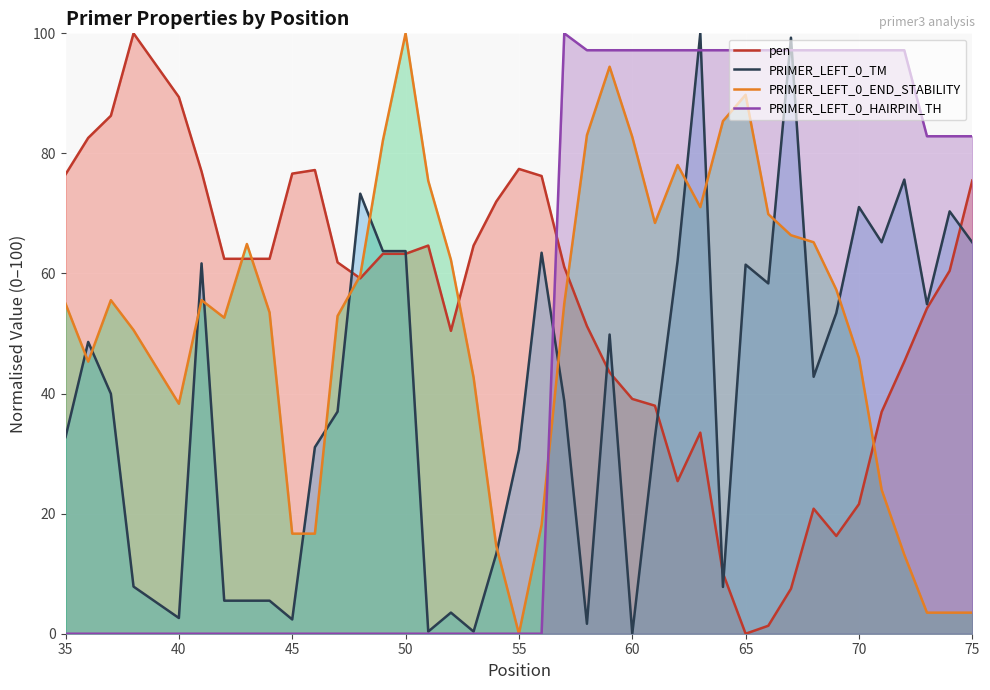

Which series ends up on top after the final intersection of PRIMER_LEFT_0_HAIRPIN_TH and pen?

PRIMER_LEFT_0_HAIRPIN_TH